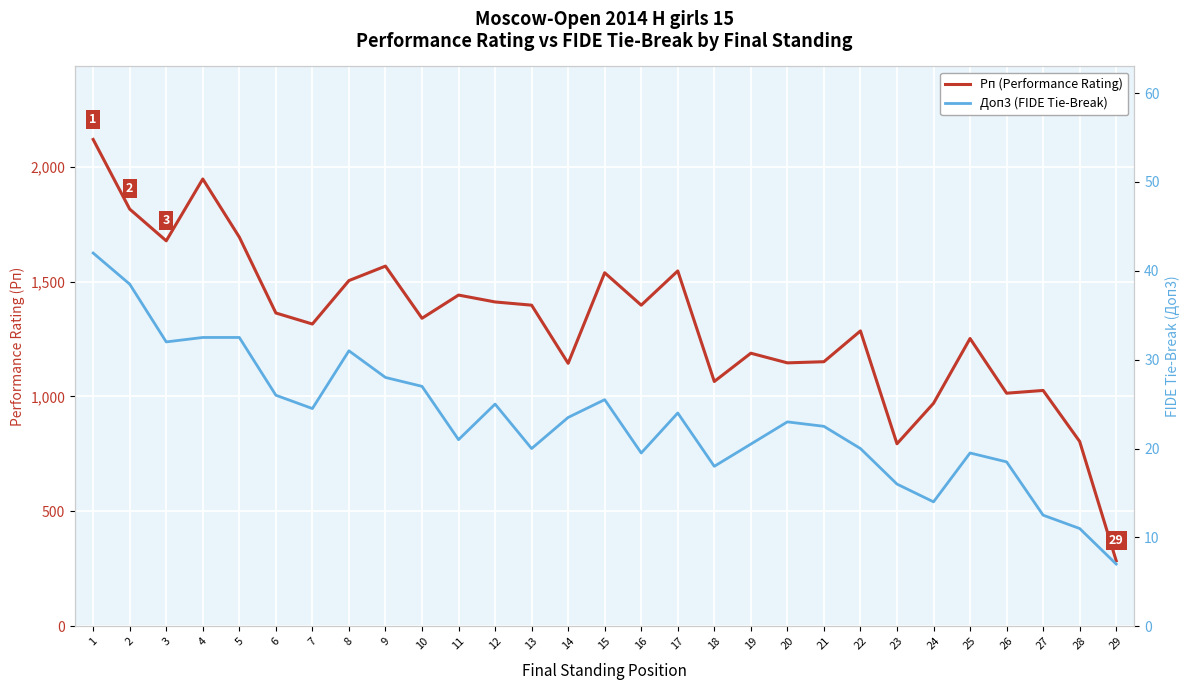

What is the value of the Рп (Performance Rating) point at the 10th from the left?

1340.0